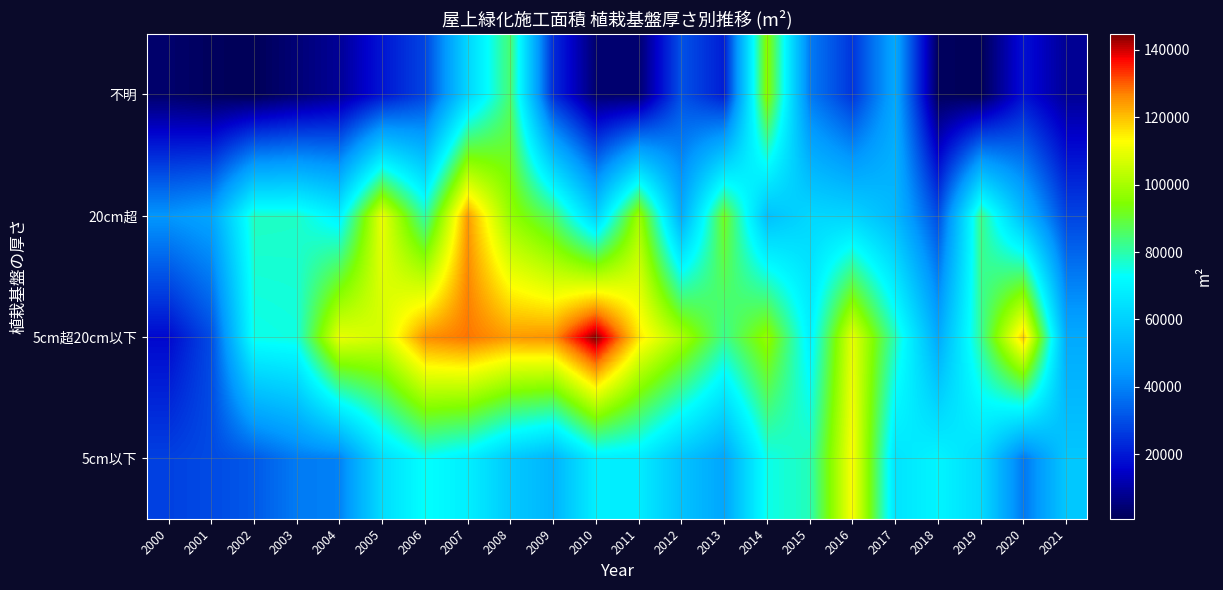

Which series has the largest range (max minus min)?

5cm超20cm以下